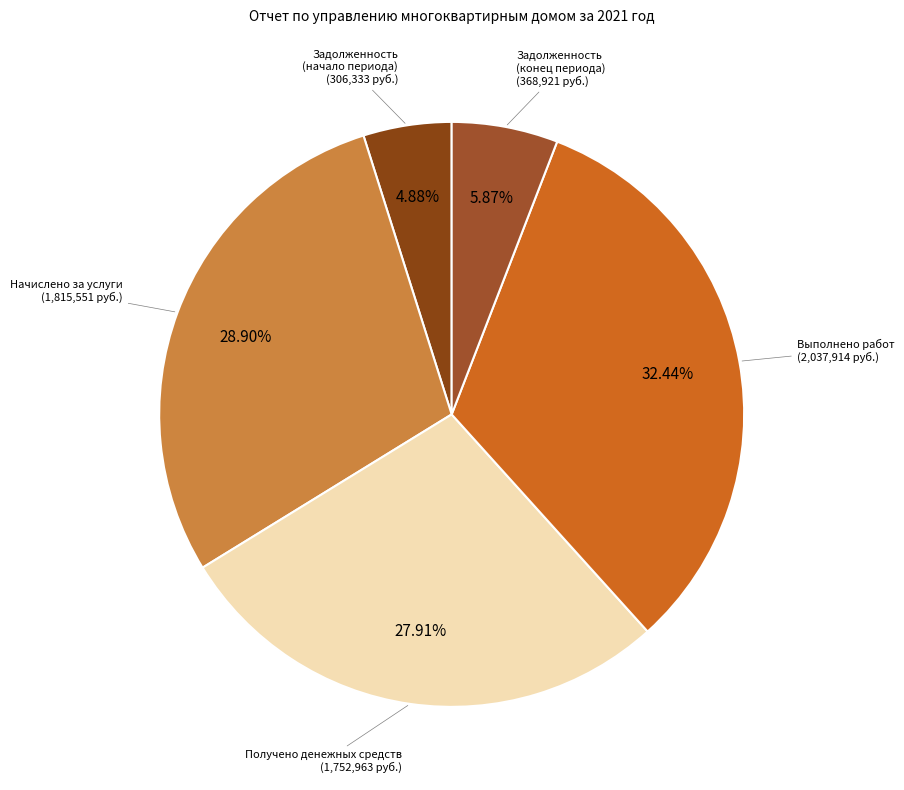

How many segments does this pie chart have?

5